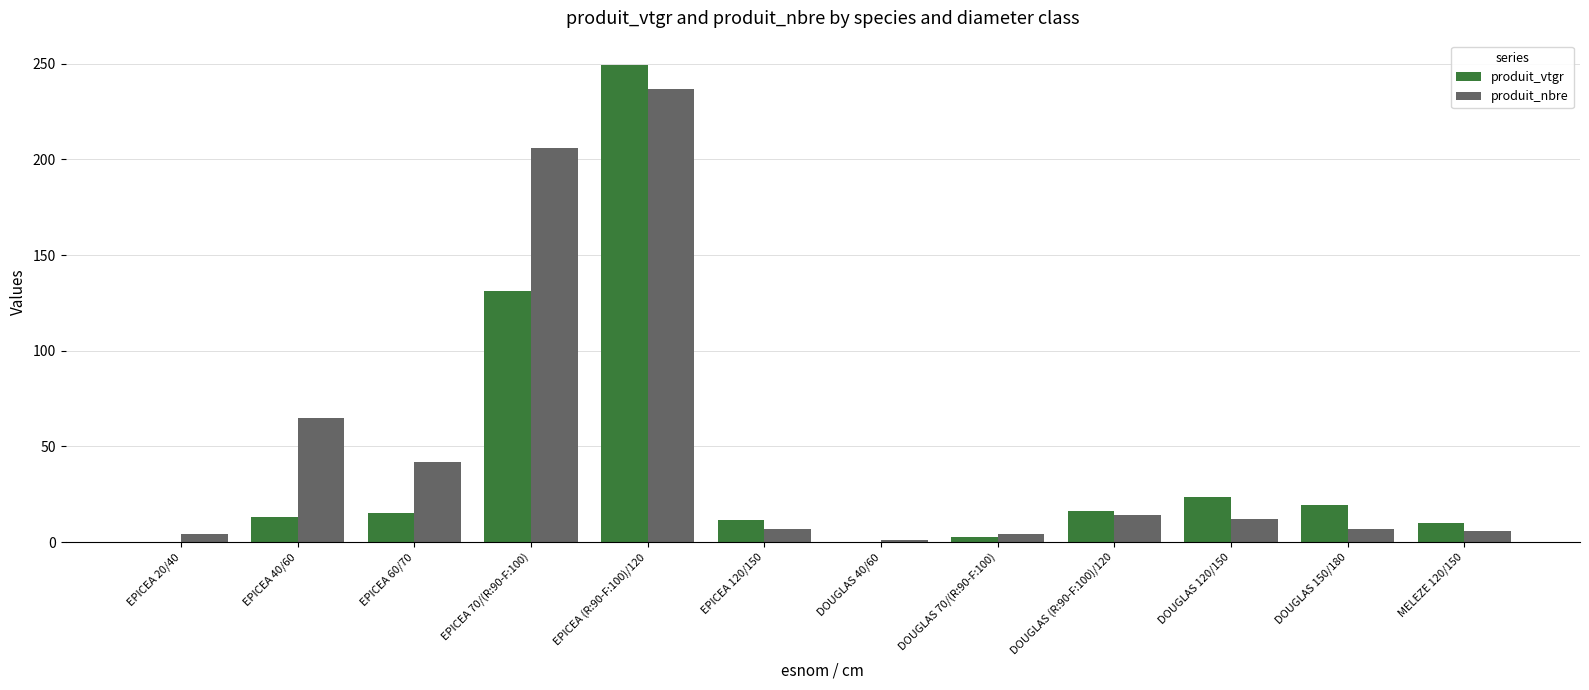

Does the chart contain stacked bars?

No